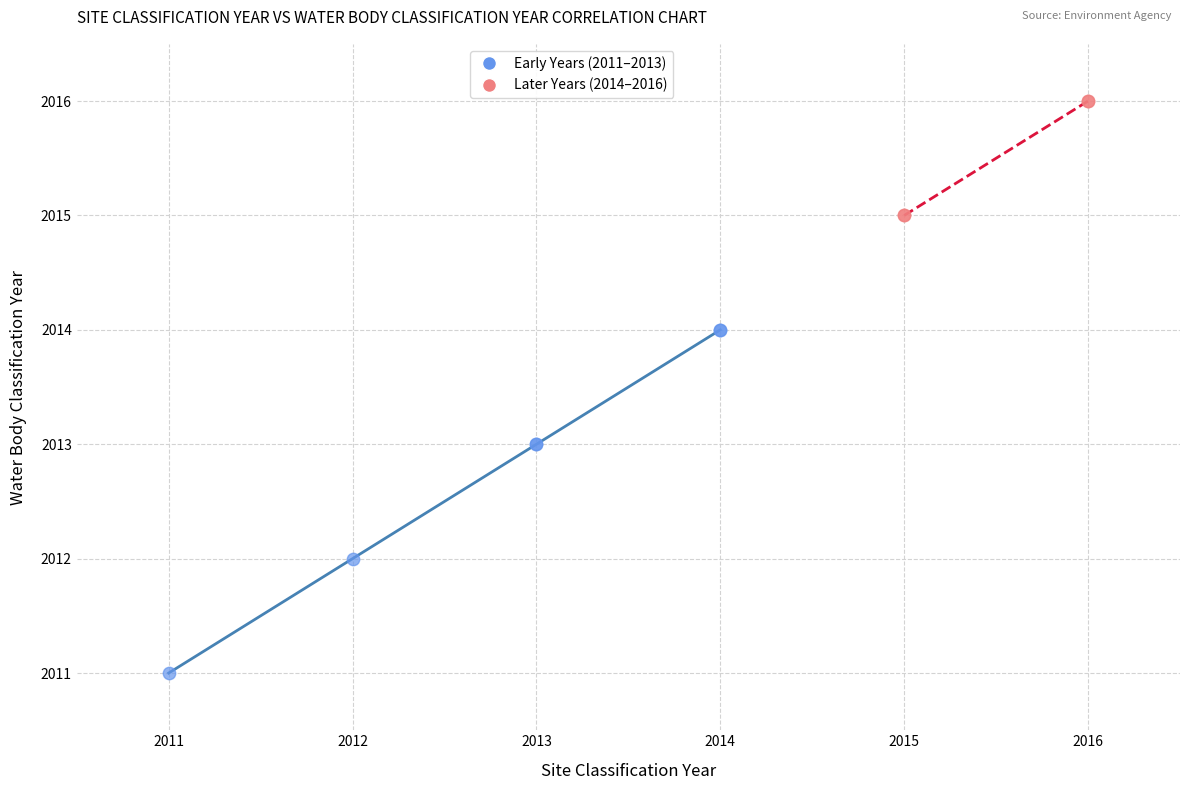

Which series contains the lowest Y value?

Early Years (2011–2013)